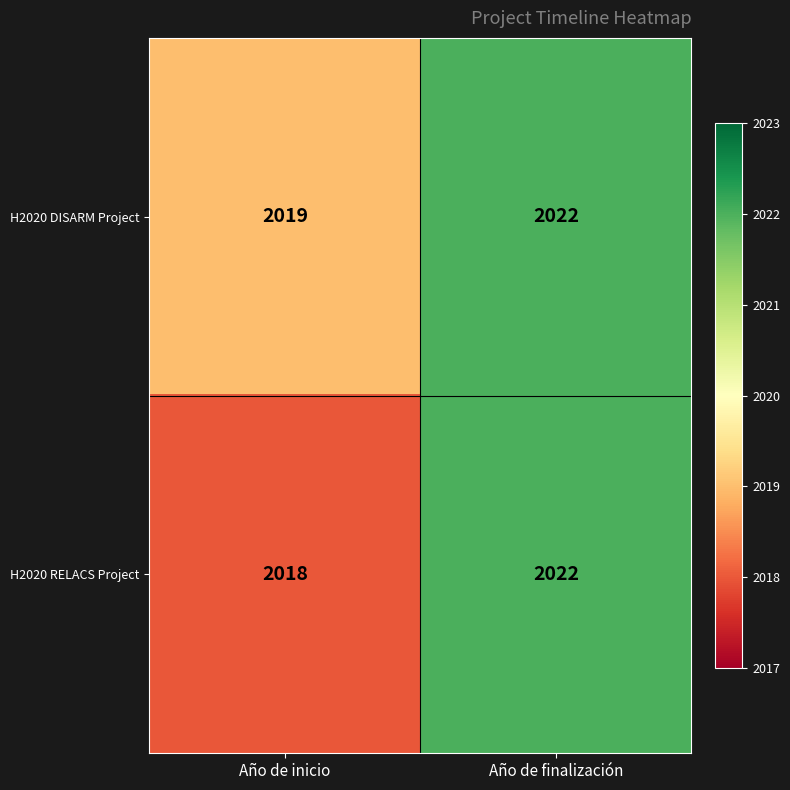

How many data points does each series have?

2